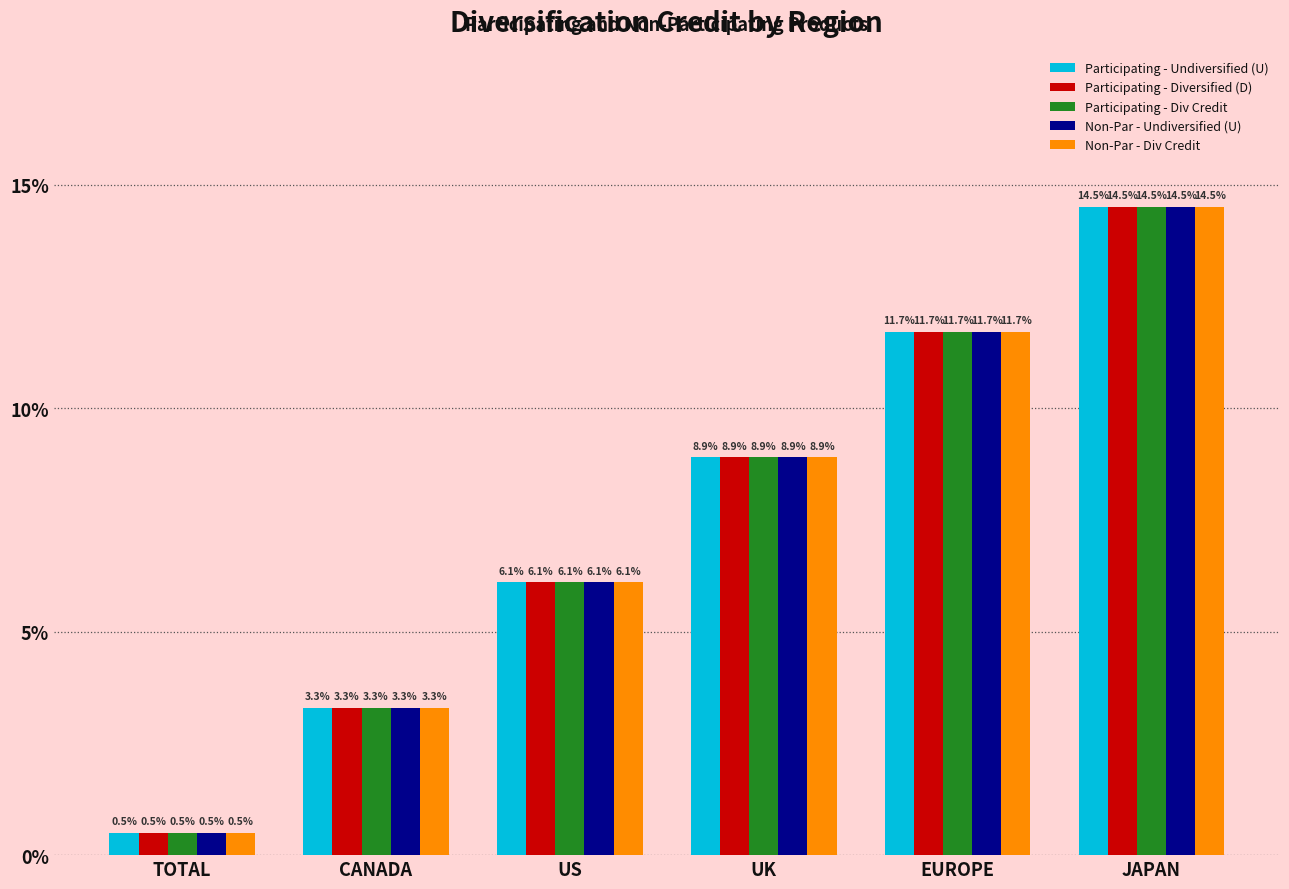

At which category is the sum across all series the highest?

JAPAN